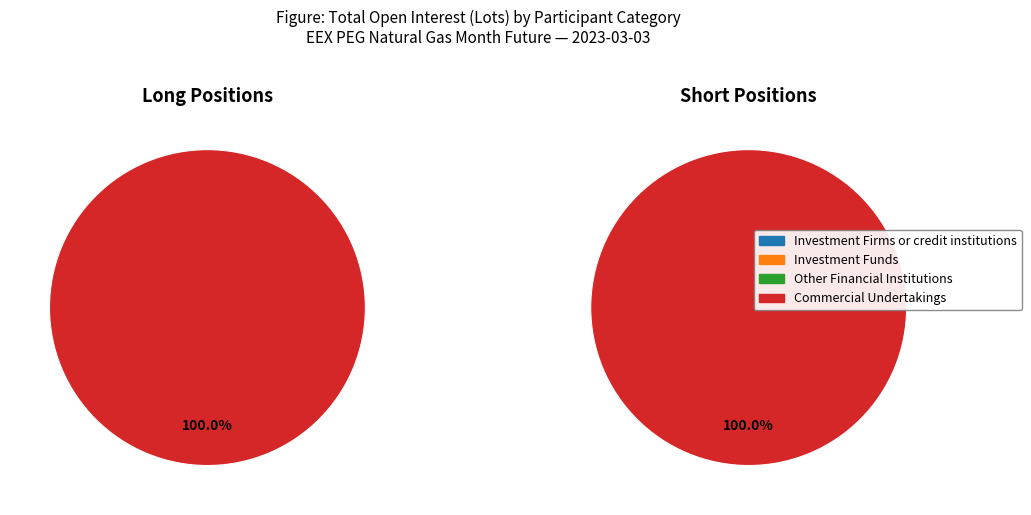

Do Other Financial Institutions and Investment Firms or credit institutions together represent more than half of the pie?

No